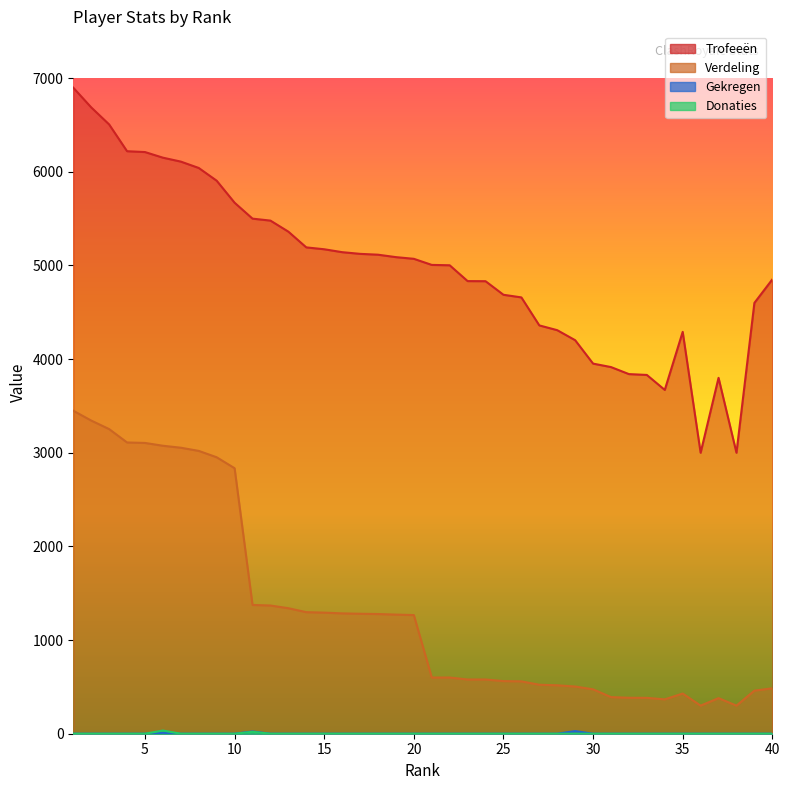

In Verdeling, how many points are higher than both neighbors (excluding endpoints)?

2